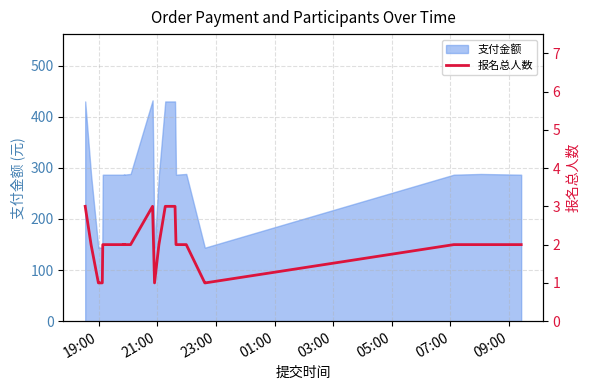

What is the average value?

2